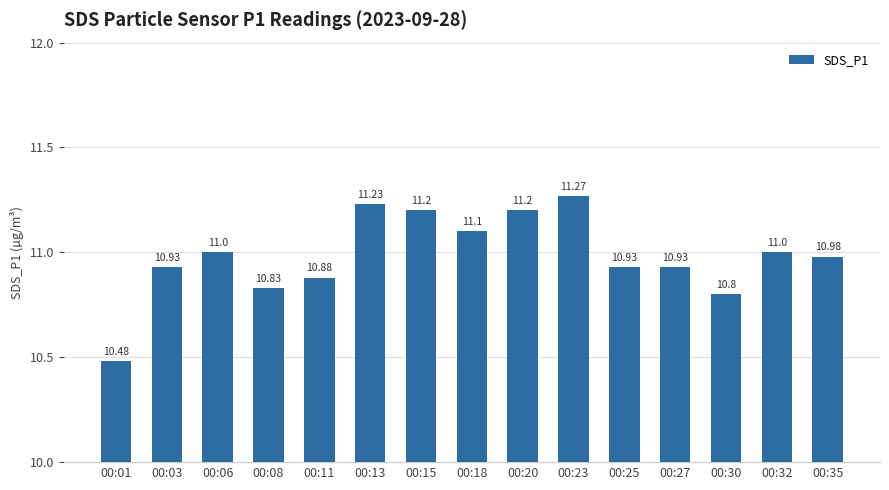

Does the chart contain stacked bars?

No